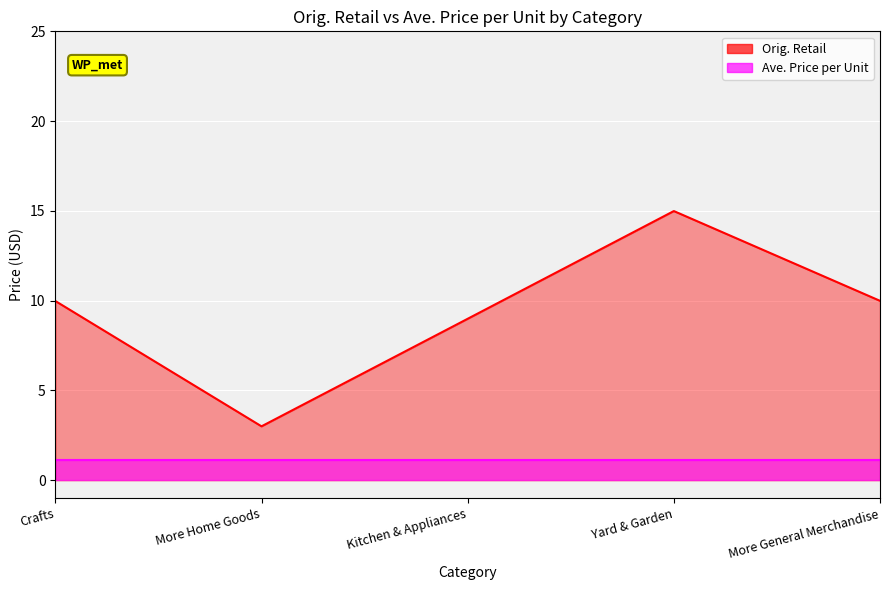

What is the label of the 2nd point from the right?

Yard & Garden